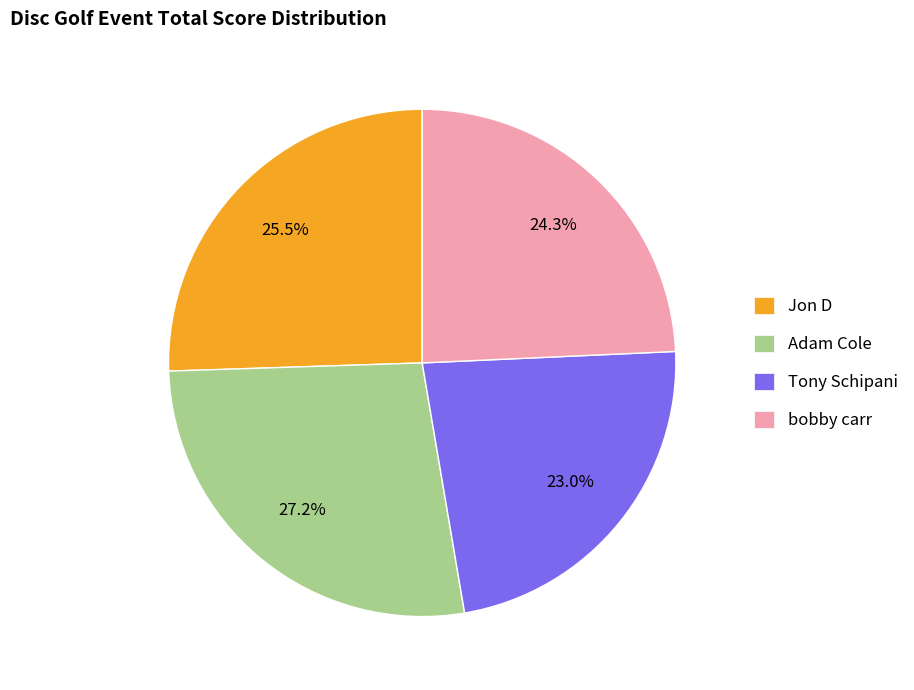

How many segments does this pie chart have?

4